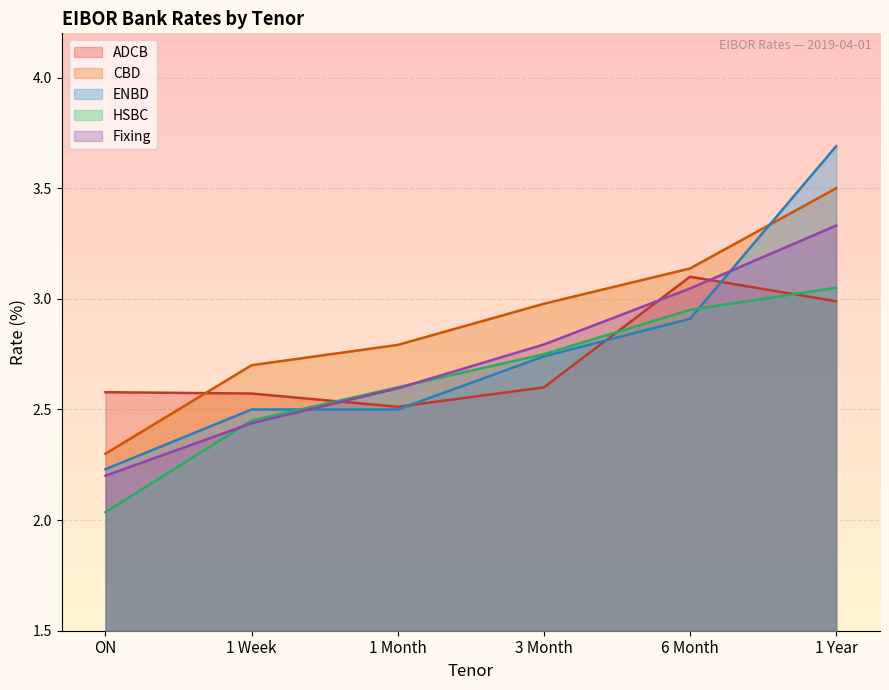

What are all the series names shown in the legend?

ADCB, CBD, ENBD, HSBC, Fixing